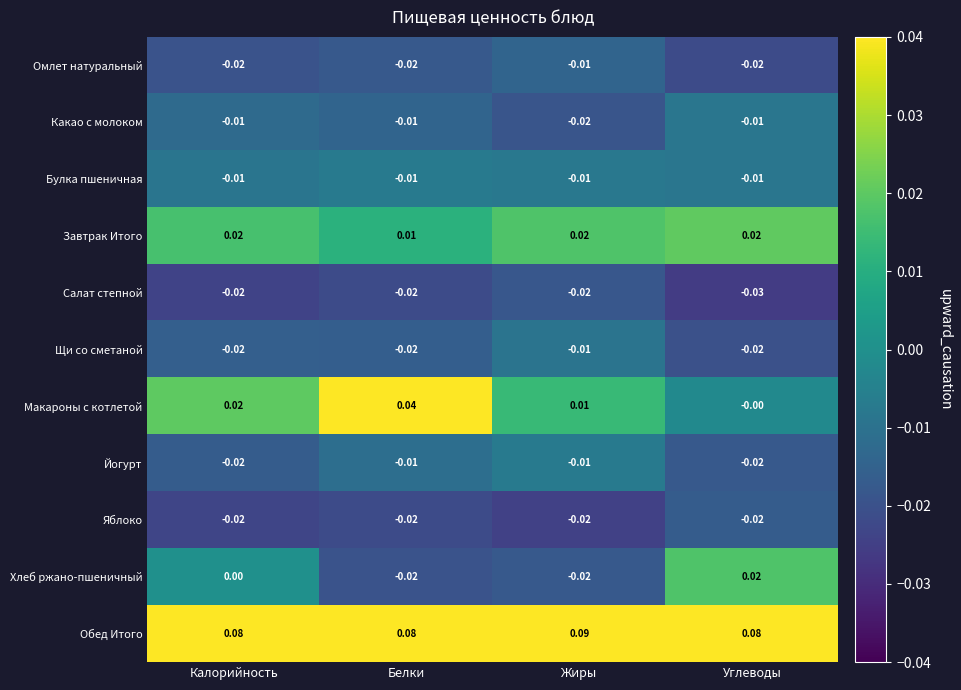

Which label corresponds to the largest value in the chart?

Жиры